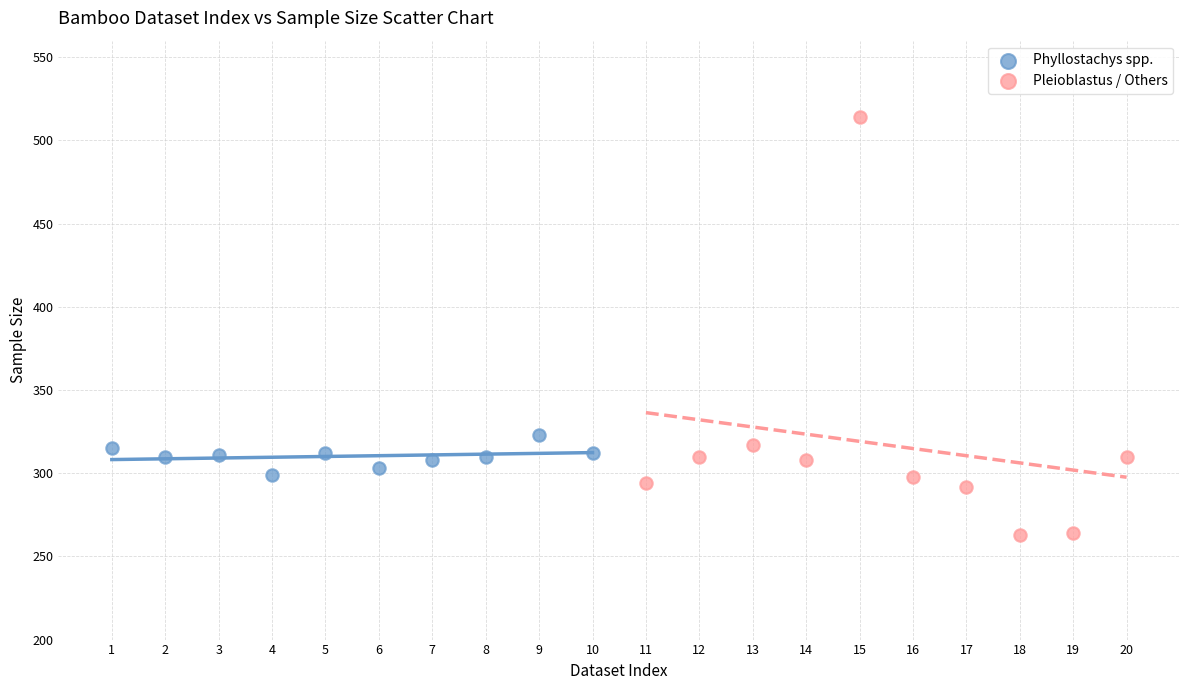

Which series reaches the maximum Y coordinate?

Pleioblastus / Others